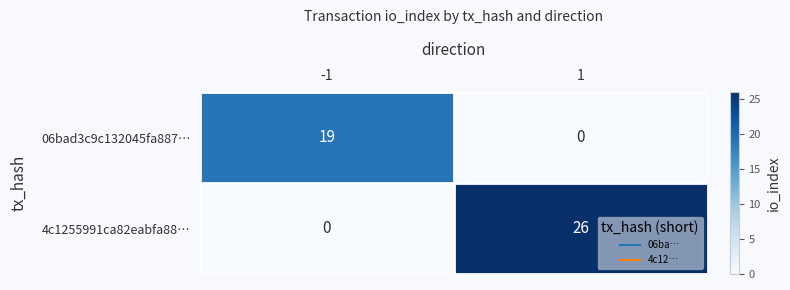

What is the difference between the highest and lowest values at -1?

19